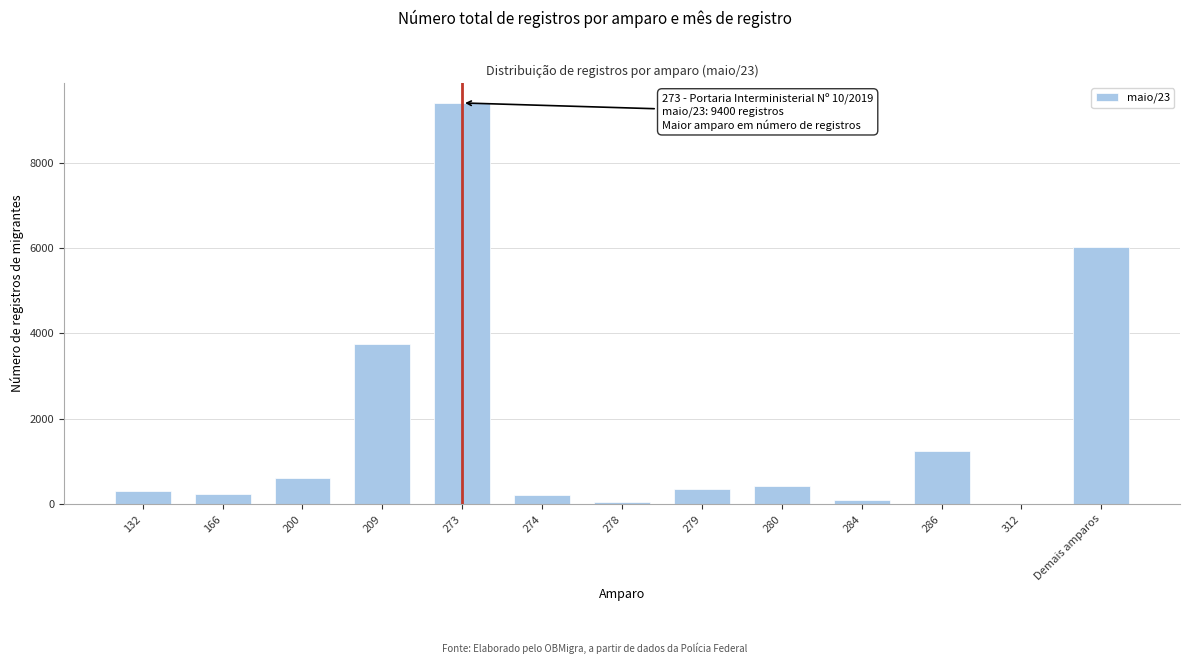

True or false: the data shows 9400 at 273.

True